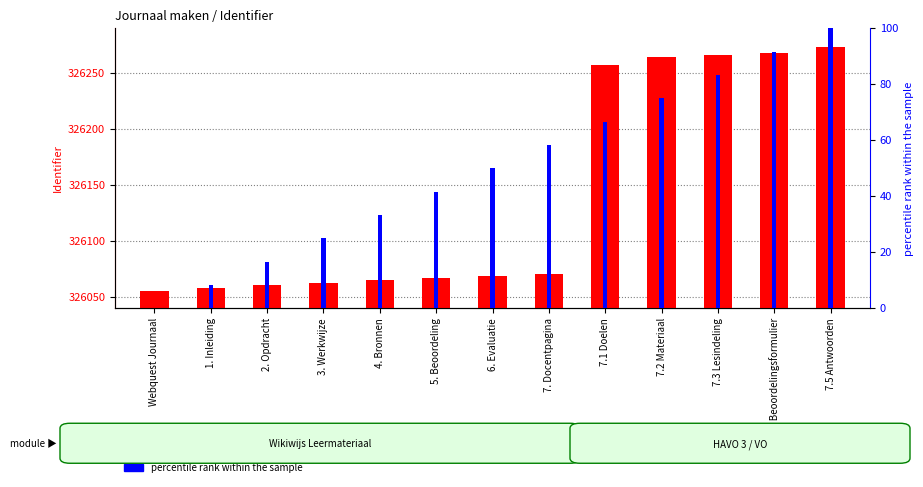

The Identifier series shows 565696.7 at 7.3 Lesindeling. True or false?

False